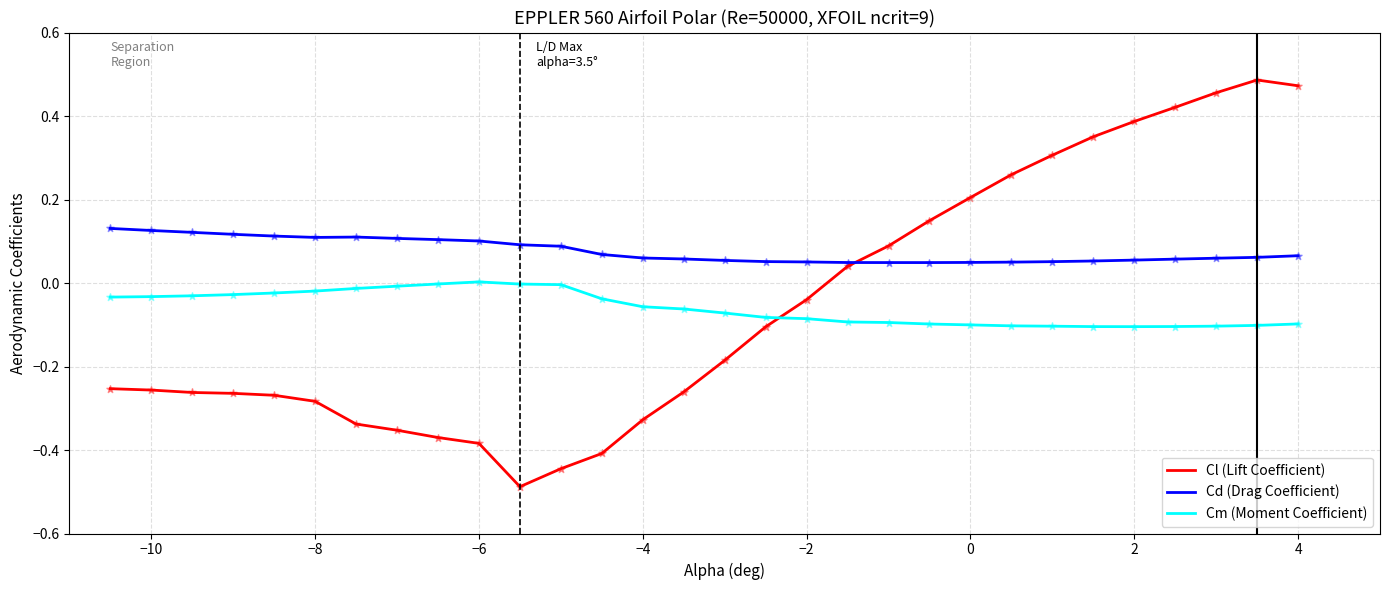

At how many categories does at least one series exceed 0?

30